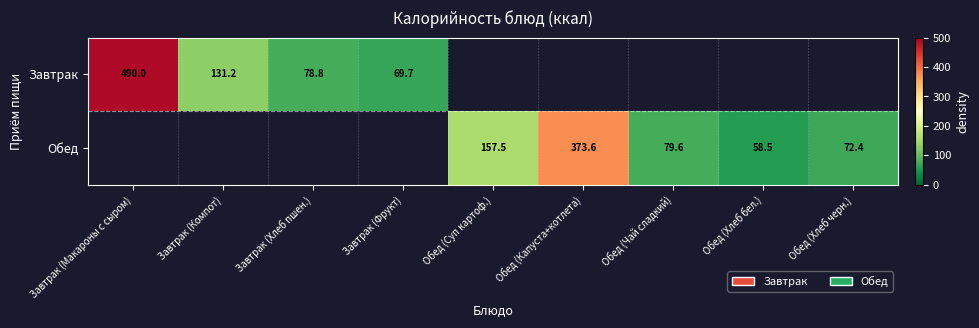

Which series has the largest range (max minus min)?

Завтрак